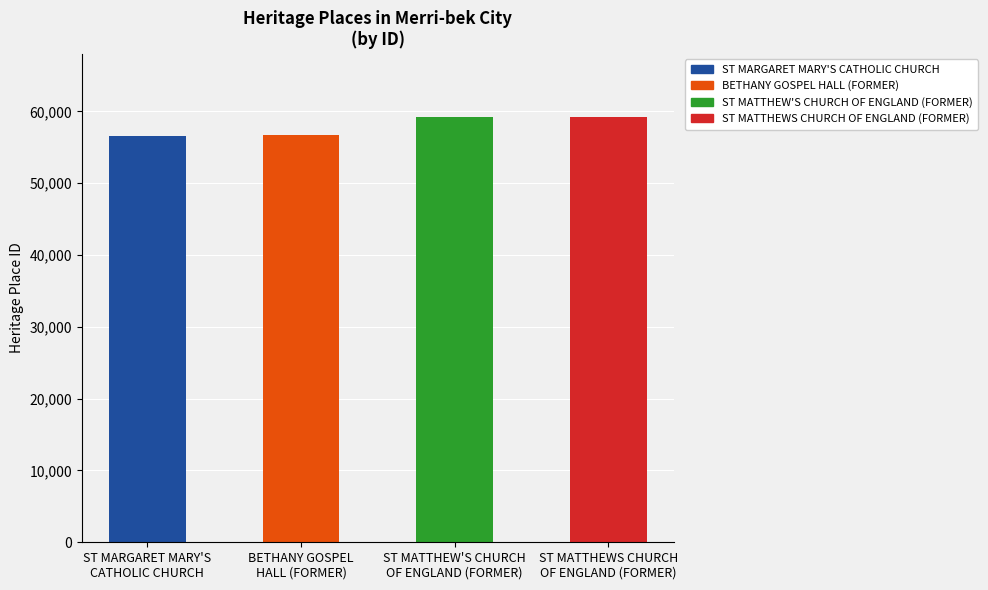

The value at ST MARGARET MARY'S
CATHOLIC CHURCH is 56520. True or false?

True